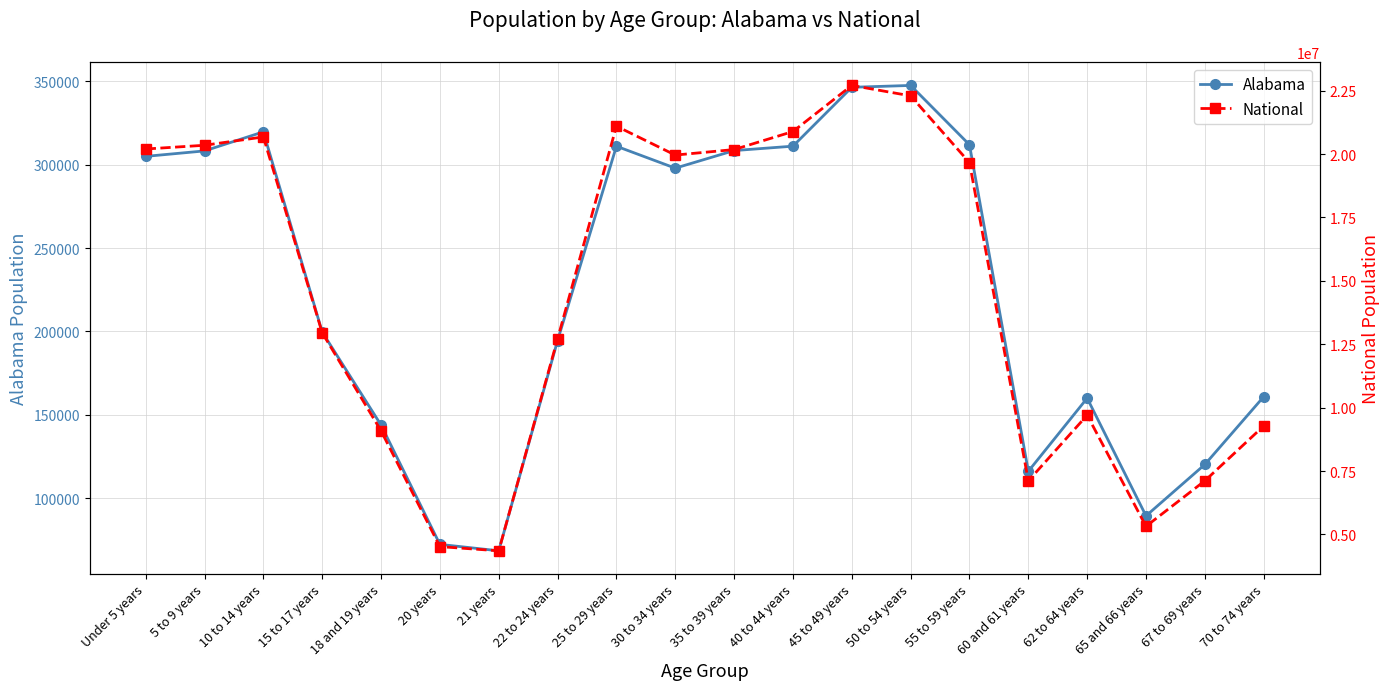

What is the sum of the Alabama values at 60 and 61 years and 18 and 19 years?

259997